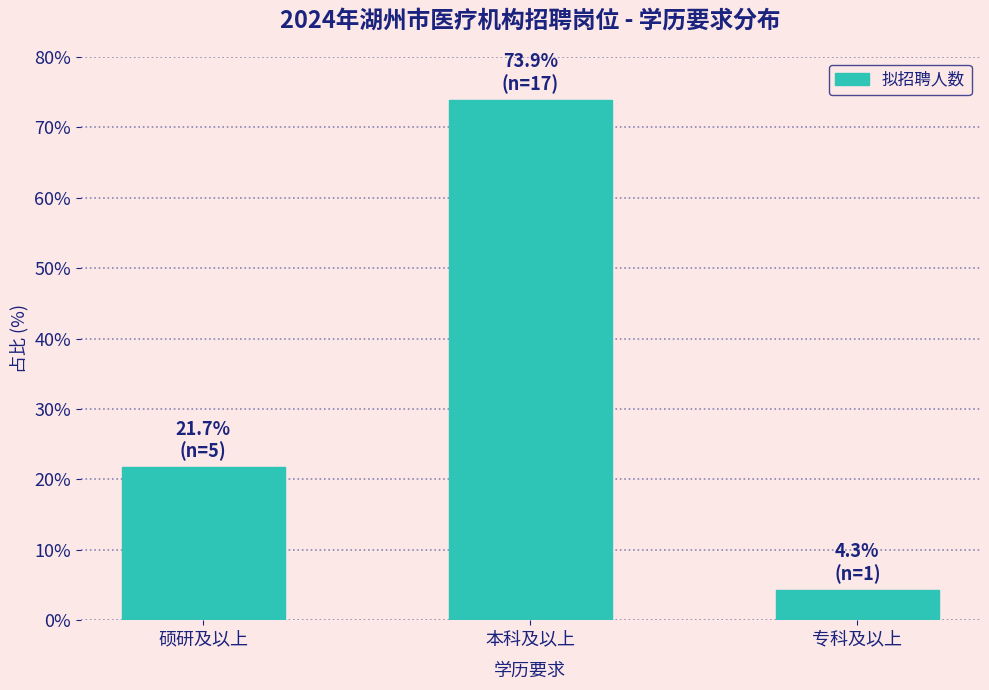

Reading left to right, extract all data points from this chart.

硕研及以上=21.7	本科及以上=73.9	专科及以上=4.3